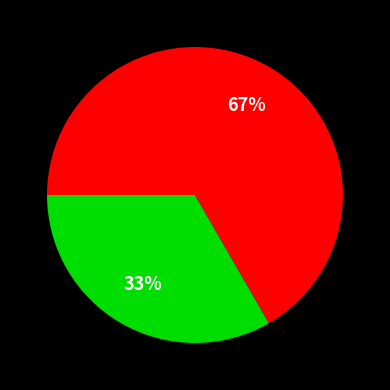

To the nearest percent, what is the average slice percentage?

50%